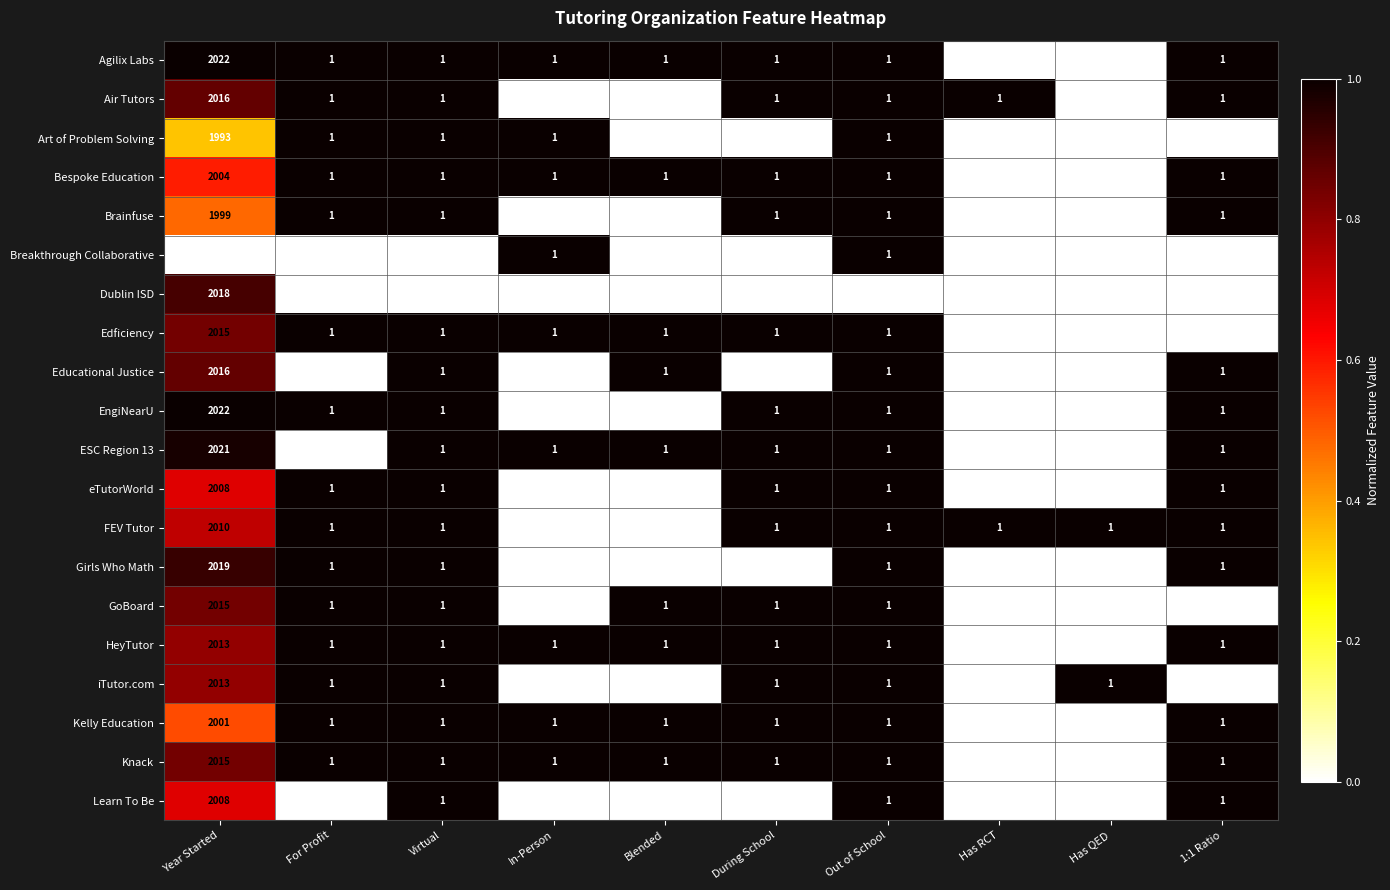

Is it true that Air Tutors equals 1 at Virtual?

True